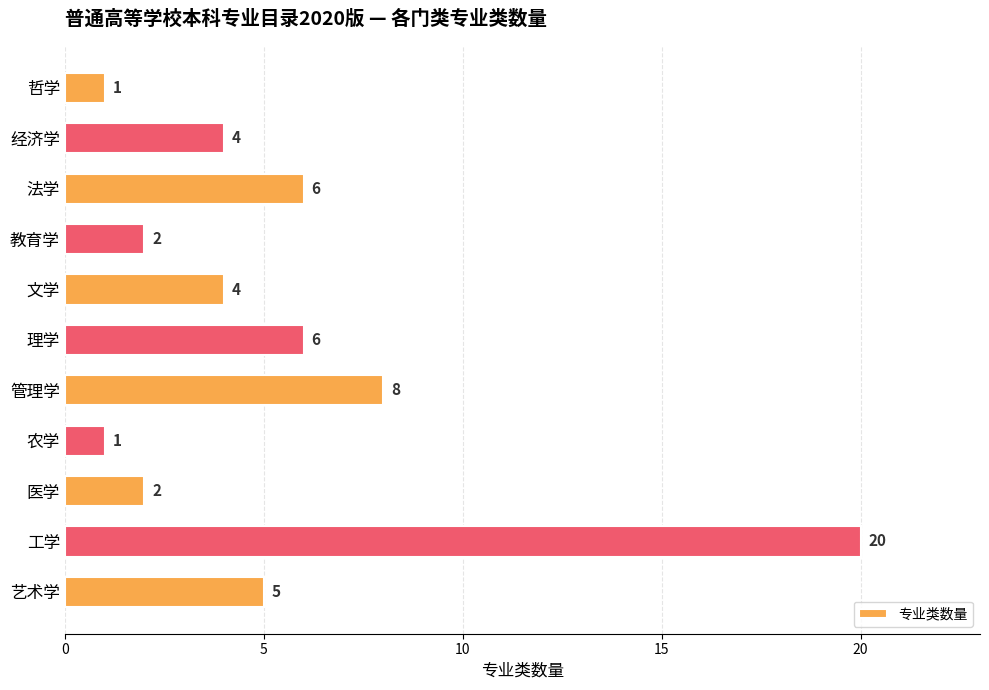

What is the change in value from 文学 to 艺术学?

+1